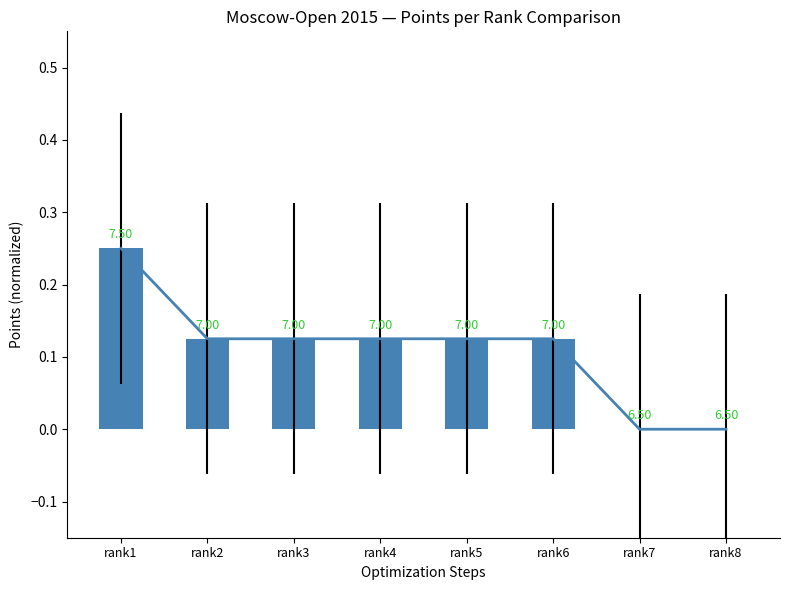

Which label corresponds to the smallest value in the chart?

rank7